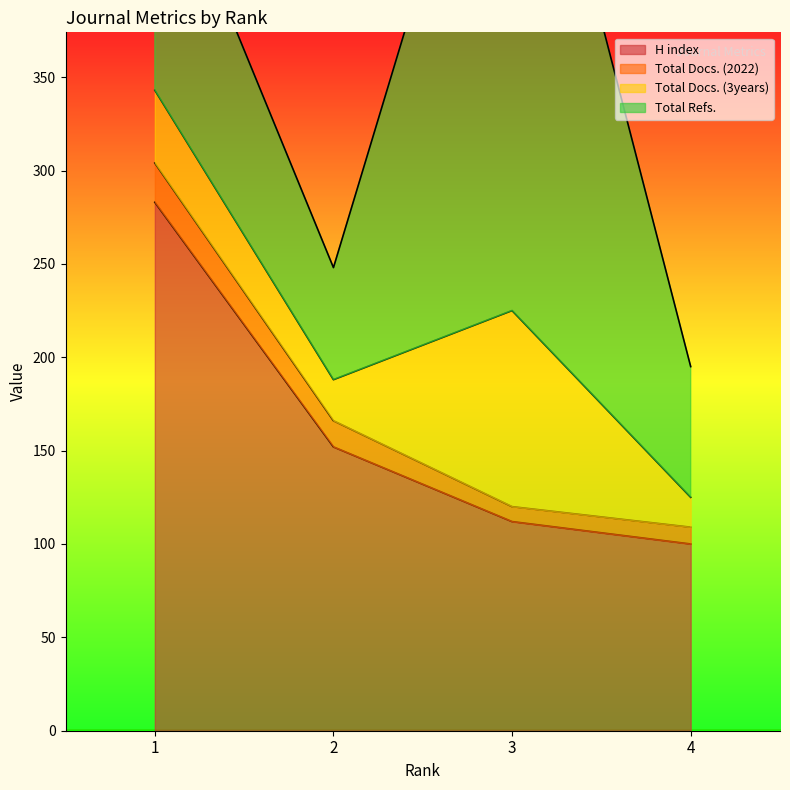

What is the minimum value for H index?

100